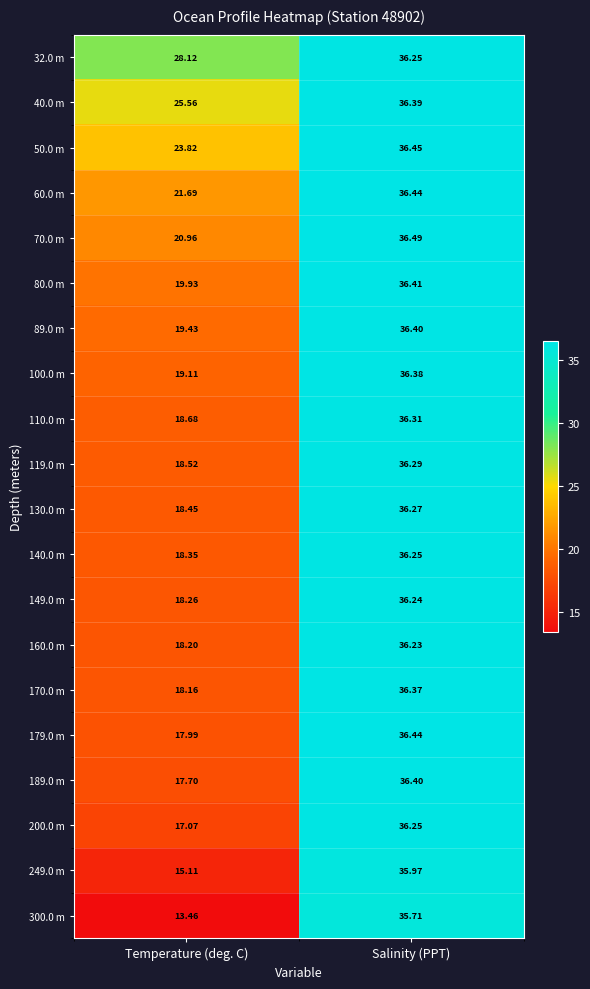

At which category is the sum across all series the highest?

Salinity (PPT)